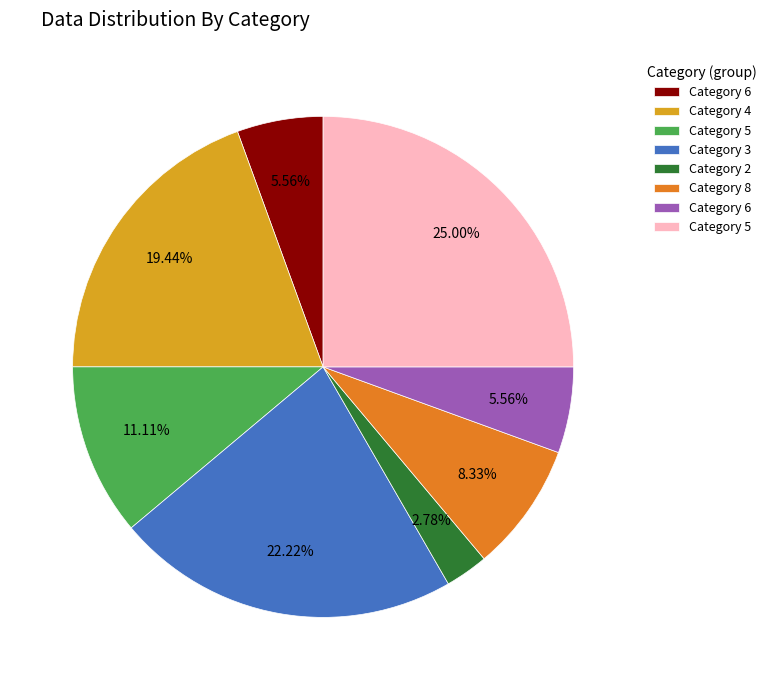

Does any single category account for the majority?

No